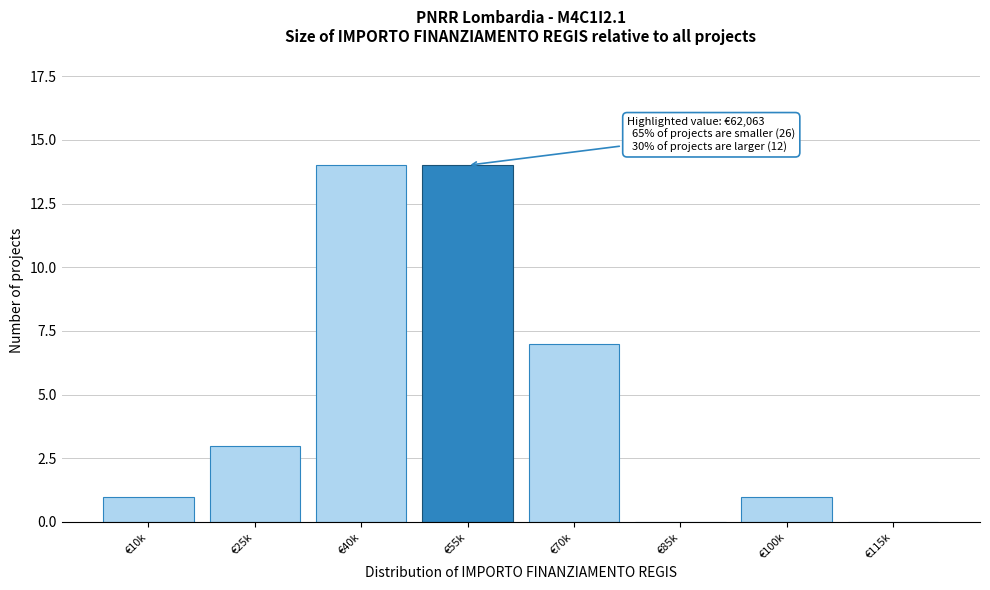

Reading left to right, list all the values displayed in this chart.

€10k=1	€25k=3	€40k=14	€55k=14	€70k=7	€85k=0	€100k=1	€115k=0